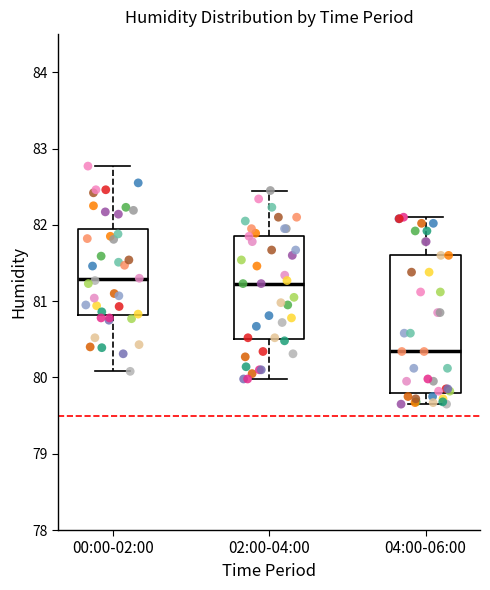

Which box is the tallest, from its lower edge to its upper edge?

04:00-06:00